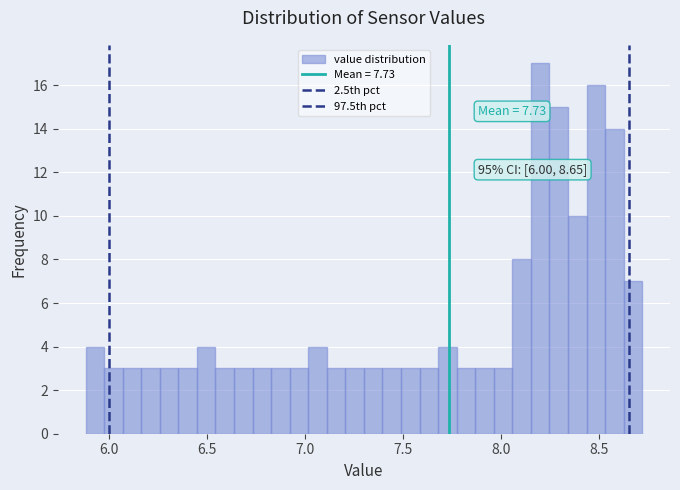

Read against the x-axis, roughly where is the centre of the tallest bar?

8.20